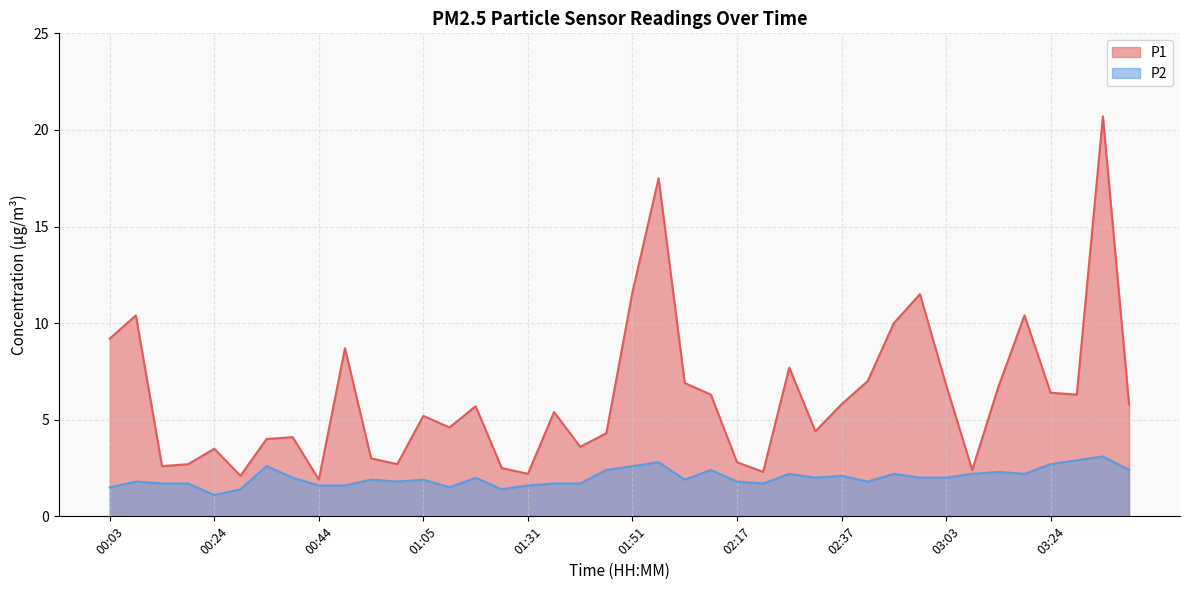

What is the average value of the P1 series?

6.2